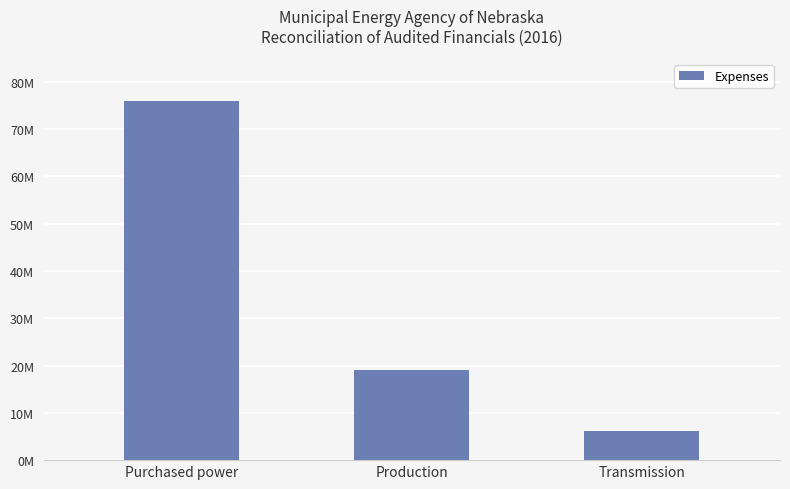

Does the chart contain any negative values?

No